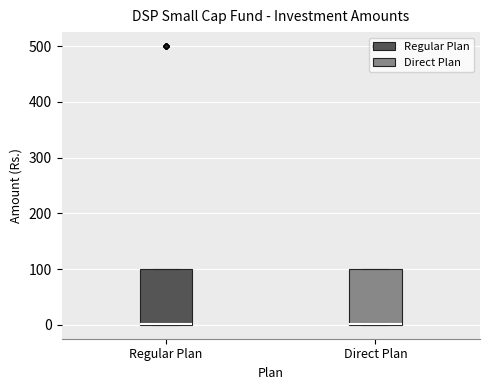

Reading left to right, read every box against the y-axis: the position of its median line, the range the box covers, and the ends of its whiskers. The values are not printed on the chart, so give them approximately, as read against the axis.

Regular Plan: median 0 (drawn on the box's lower edge), box 0 to 100, whiskers 0 to 100
Direct Plan: median 0 (drawn on the box's lower edge), box 0 to 100, whiskers 0 to 100